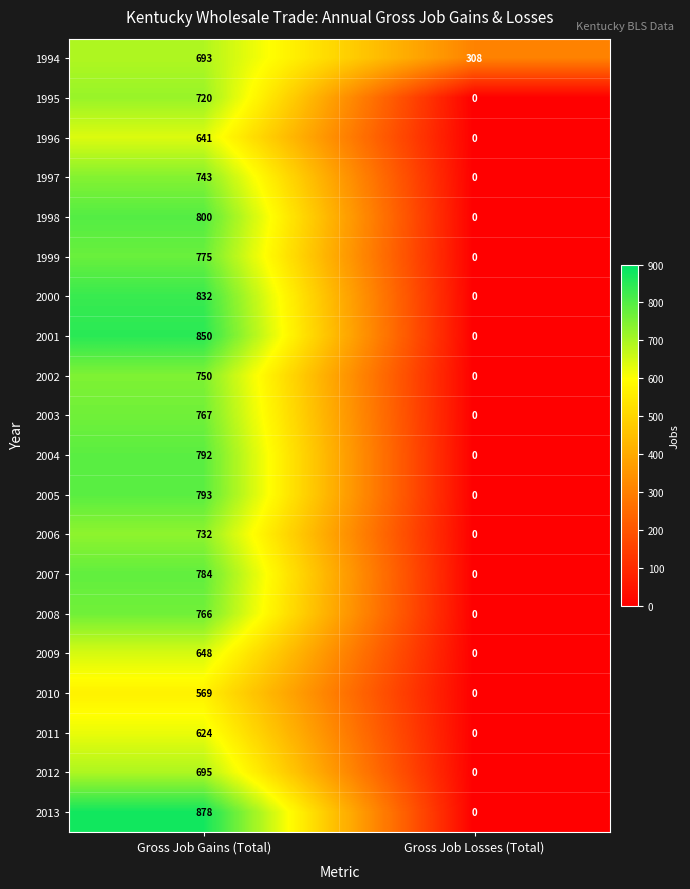

Is it true that 2009 equals -352 at Gross Job Losses (Total)?

False